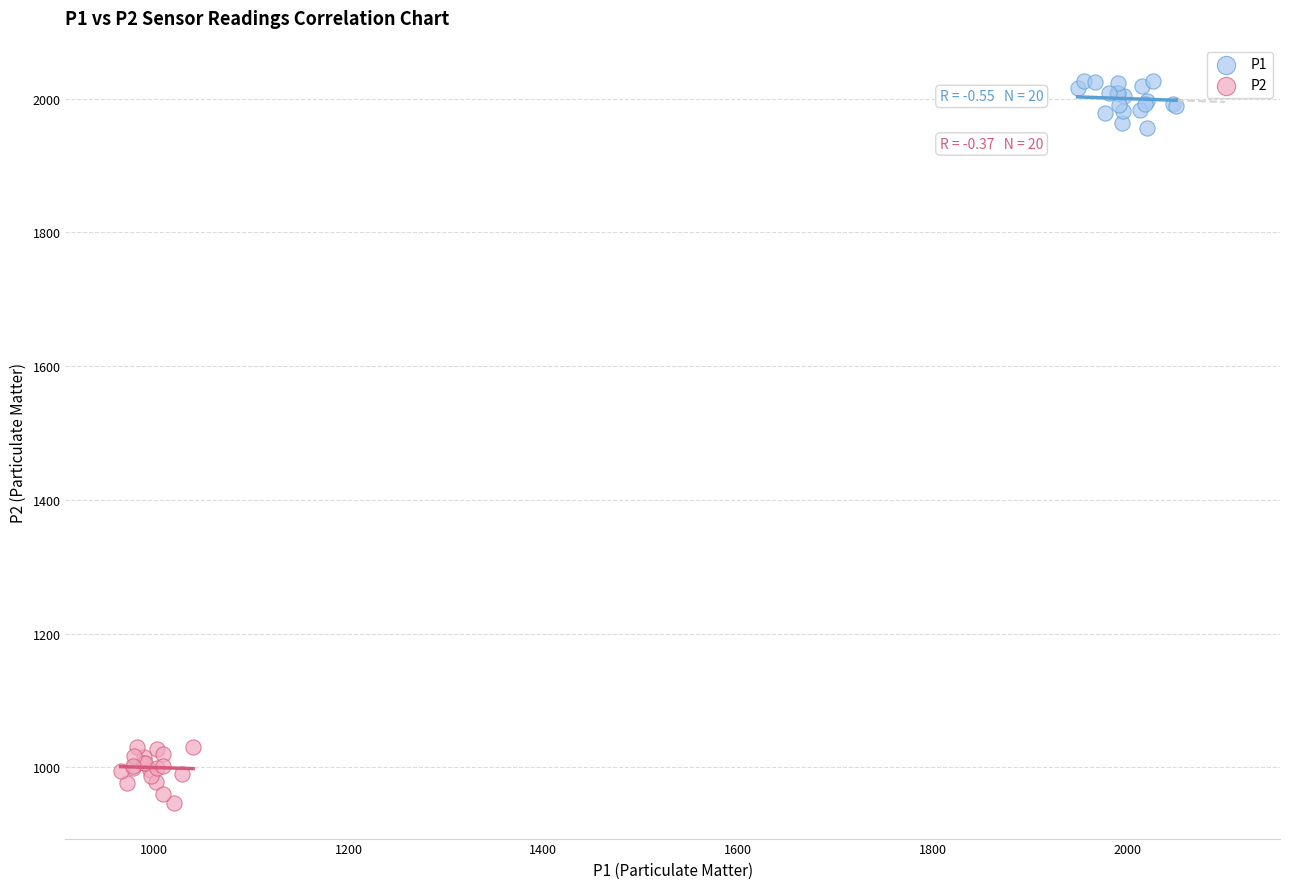

Which series contains the highest Y value?

P1